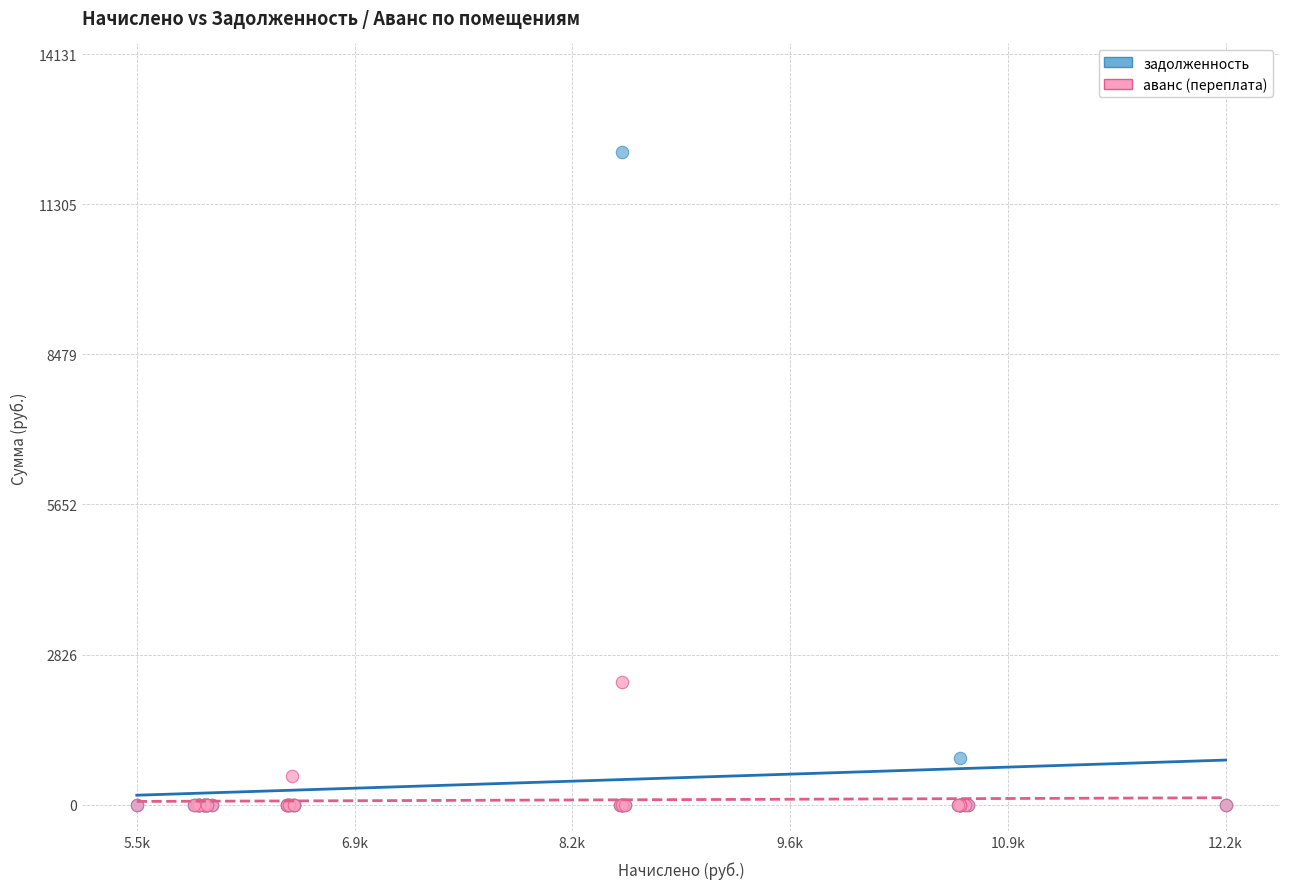

In the задолженность series, what Y value is closest to 6143?

883.2